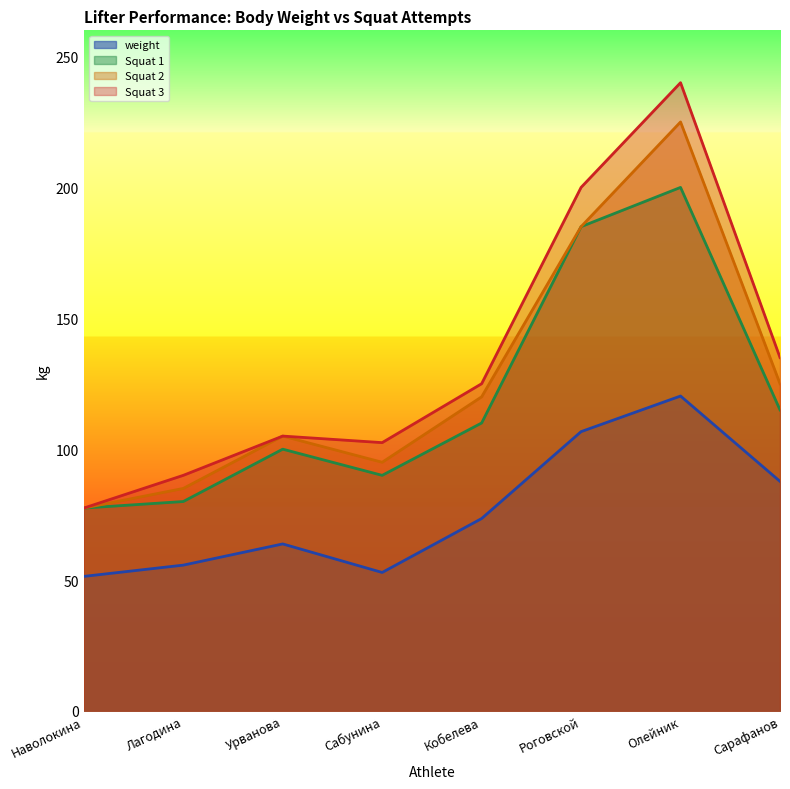

Where is the first local maximum for Squat 1?

Урванова